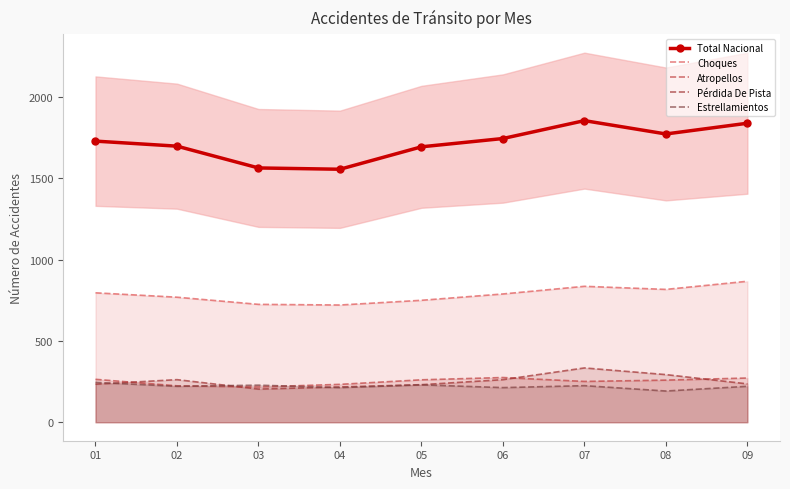

Reading right to left, list all the values displayed in this chart.

Total Nacional: 09=1839	08=1773	07=1855	06=1745	05=1694	04=1556	03=1564	02=1698	01=1729
Choques: 09=867	08=817	07=836	06=789	05=750	04=721	03=725	02=769	01=796
Atropellos: 09=272	08=259	07=251	06=275	05=261	04=233	03=217	02=224	01=264
Pérdida De Pista: 09=236	08=293	07=334	06=262	05=231	04=217	03=204	02=262	01=234
Estrellamientos: 09=221	08=192	07=225	06=213	05=230	04=213	03=228	02=221	01=245